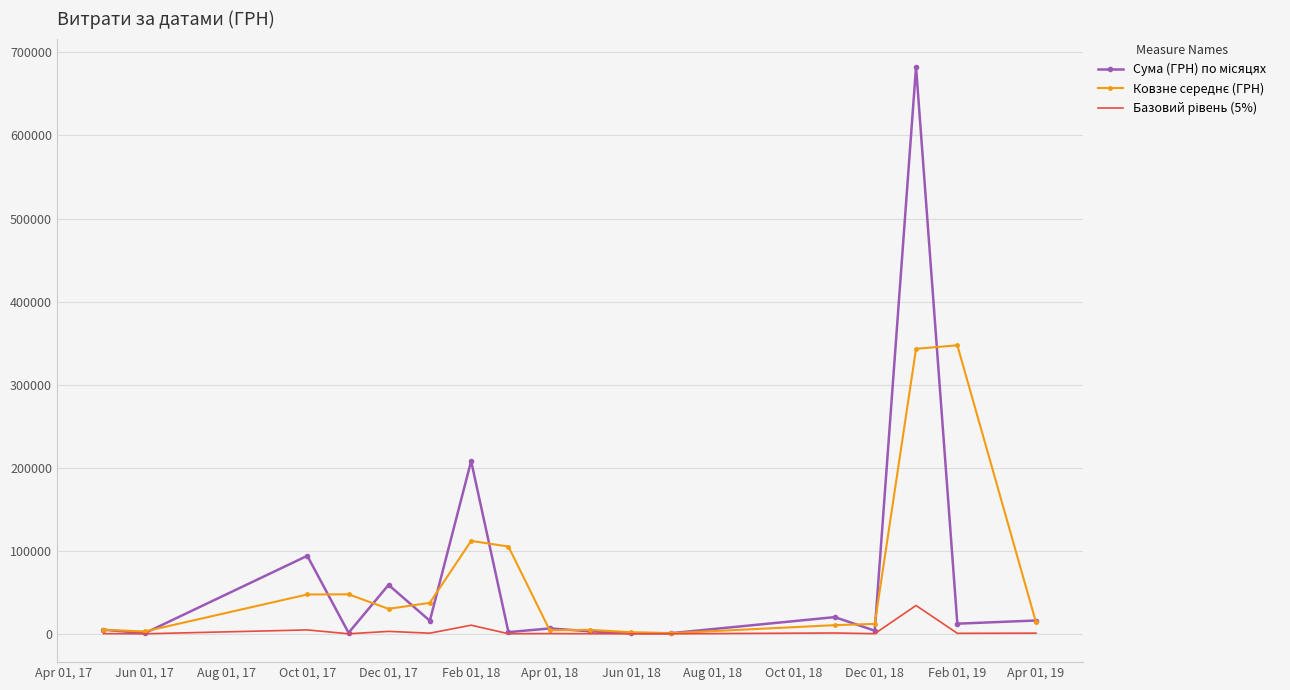

What is the greatest value displayed?

682486.6